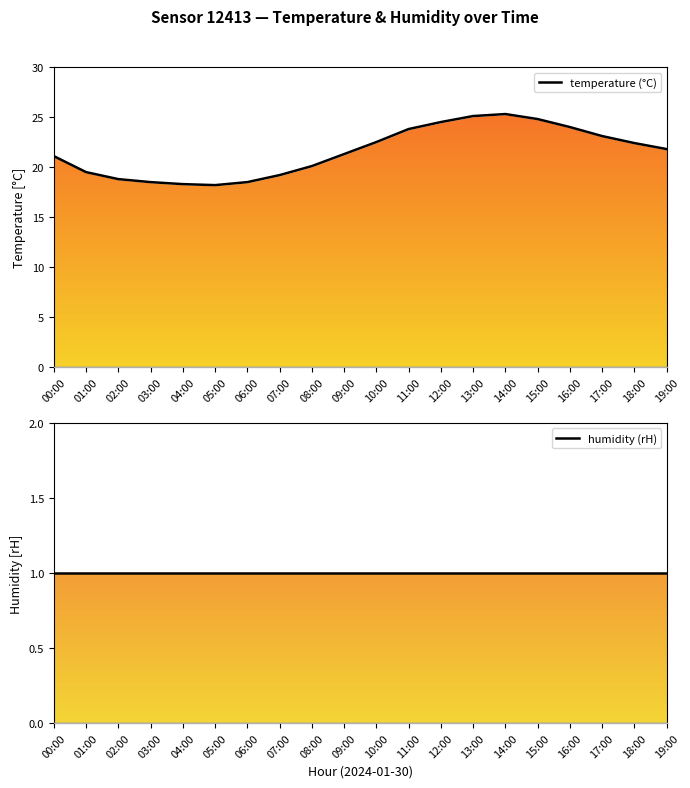

True or false: the data has more than 1 interior local peaks.

False